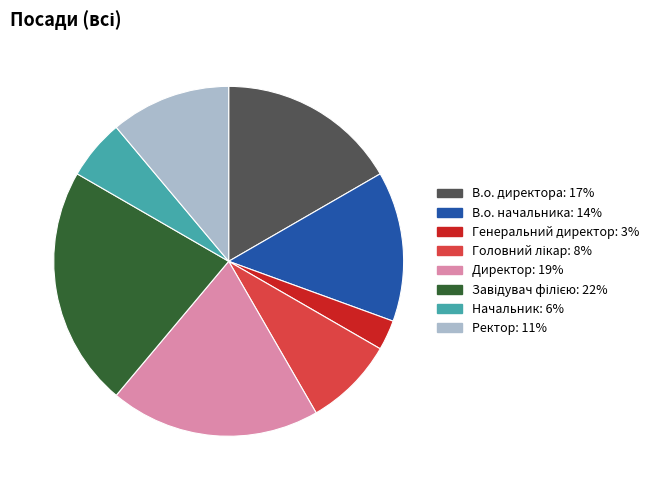

Which slice is the smallest?

Генеральний директор